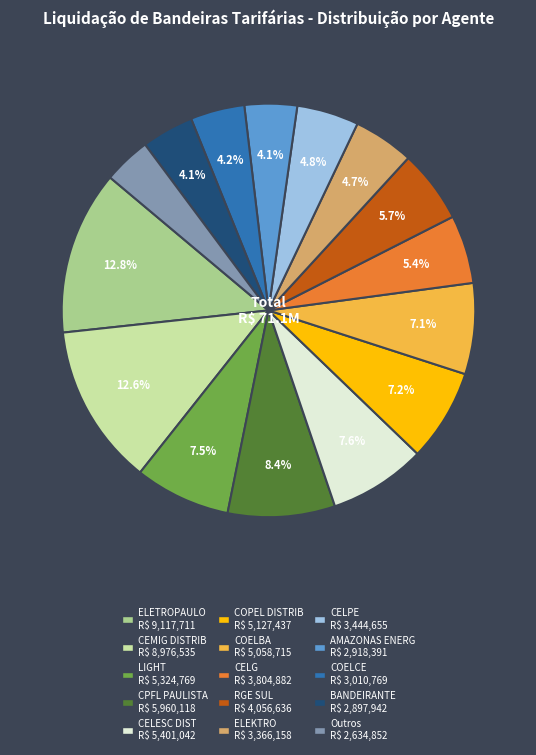

Is there any slice that represents more than half of the pie?

No